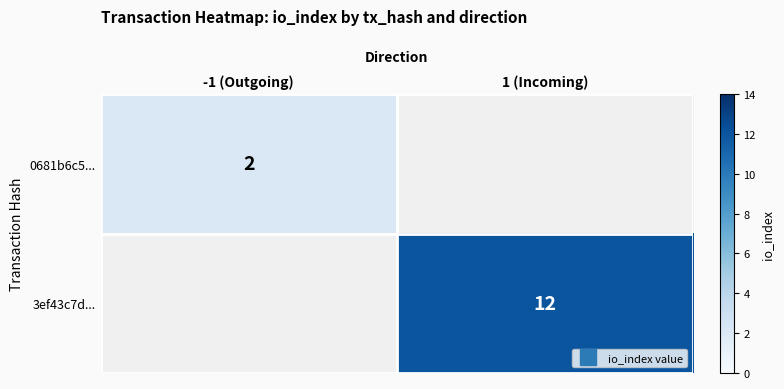

At how many categories does at least one series exceed 2?

1